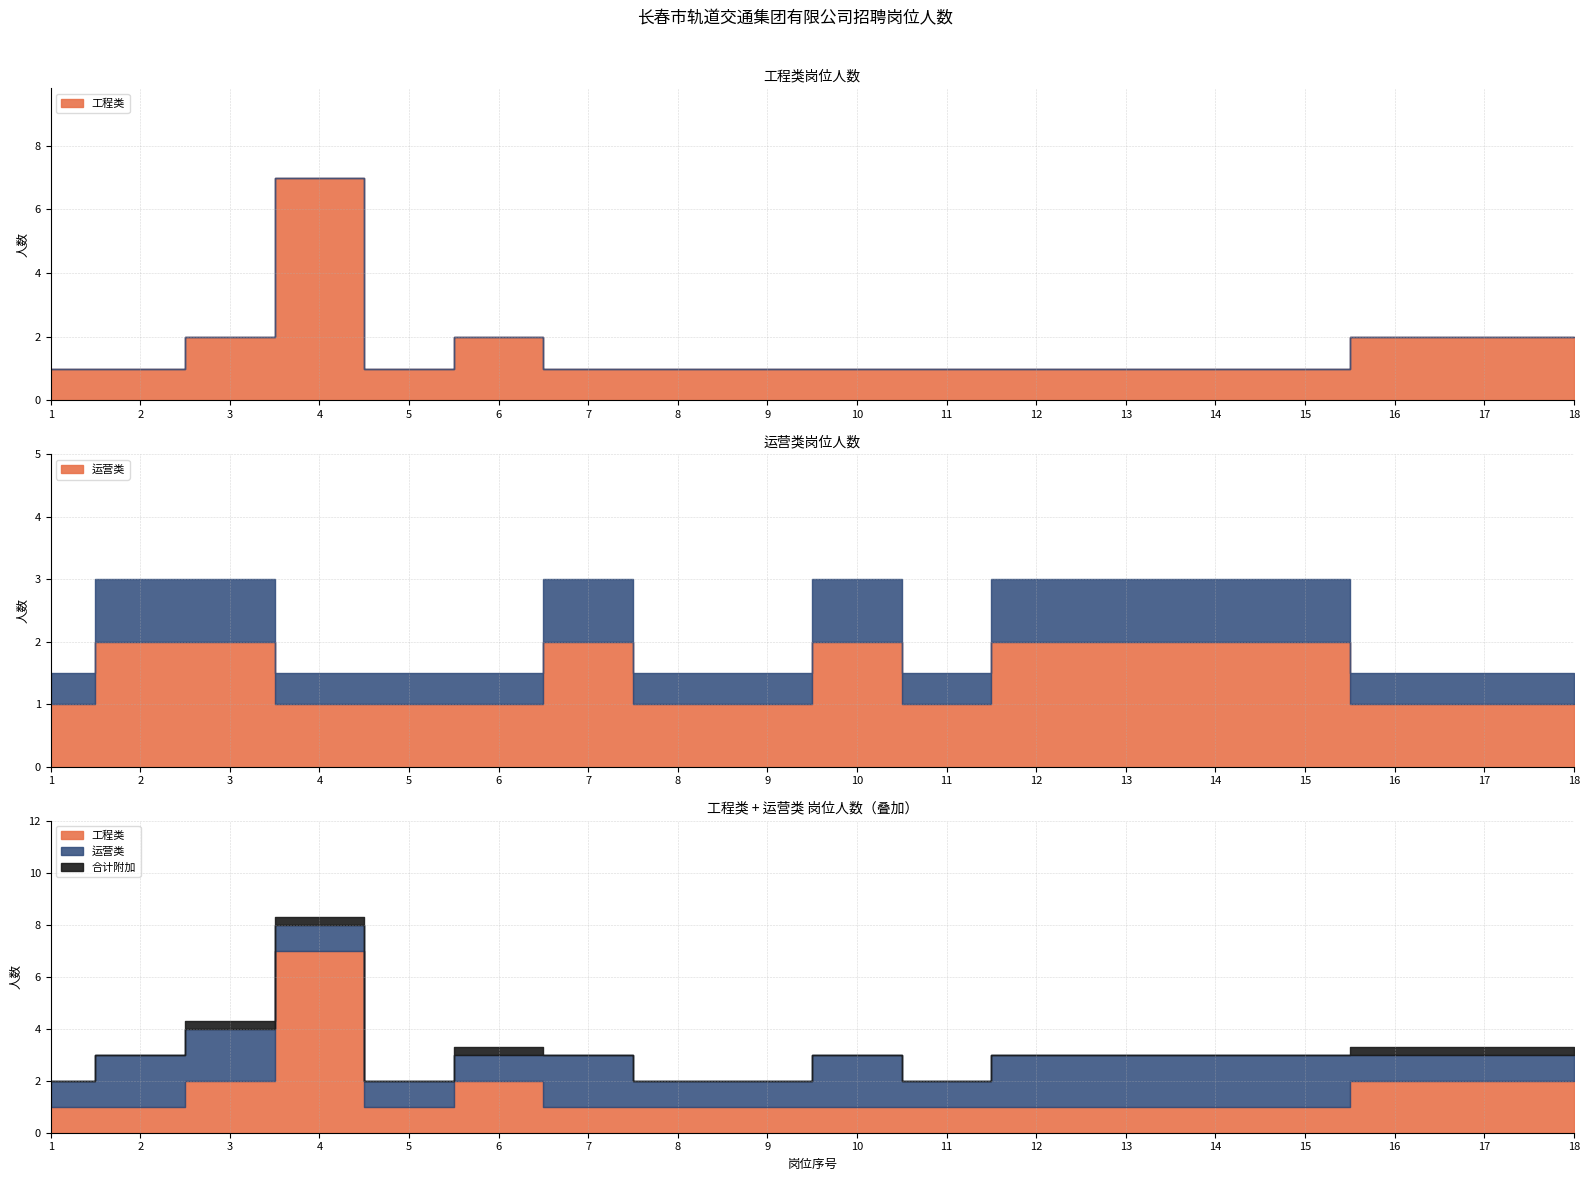

Which series has the largest total across all categories?

工程类